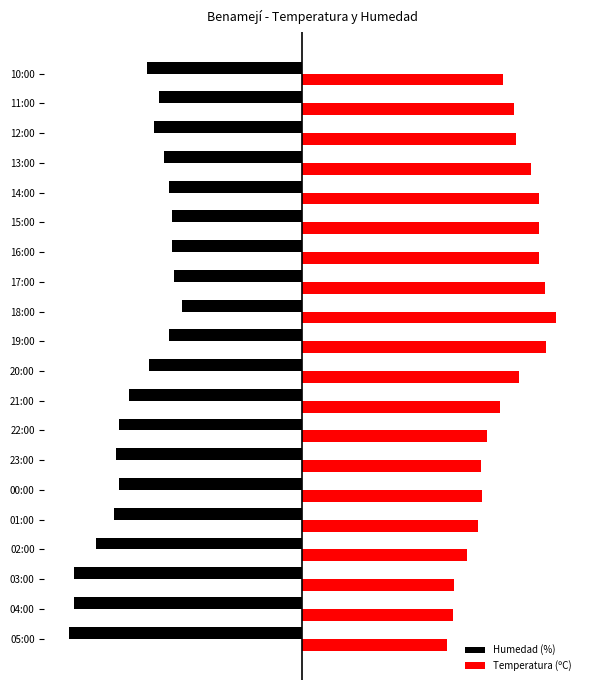

Where is Humedad (%) nearest to the value -12?

21:00